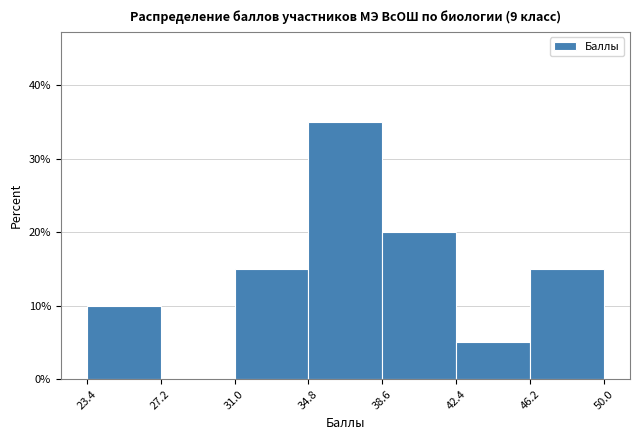

Over which range of the x-axis is the bar tallest?

34.8 to 38.6